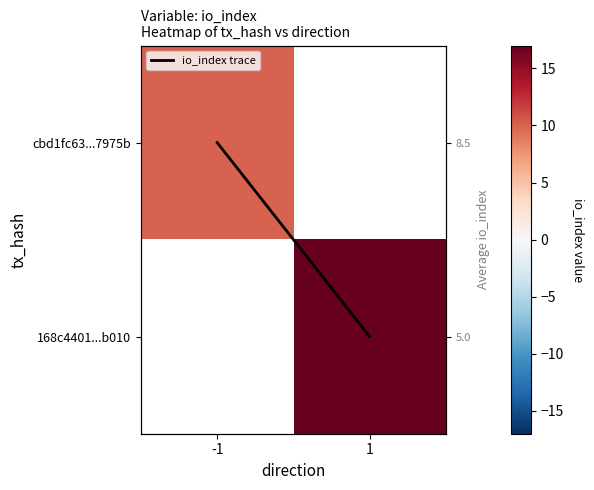

Read the 168c4401...b010 value at 1.

17.0